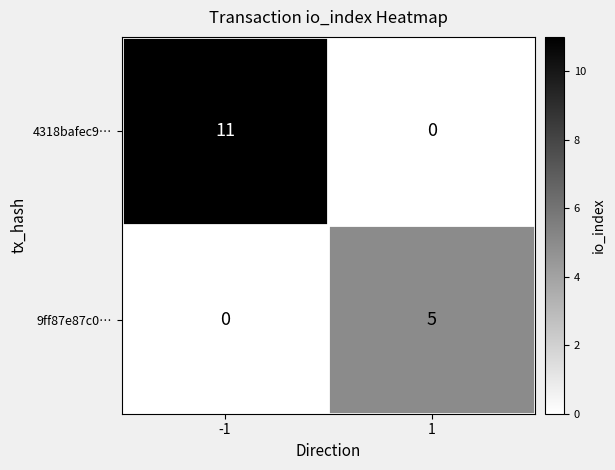

What is the total value across all series at -1?

11